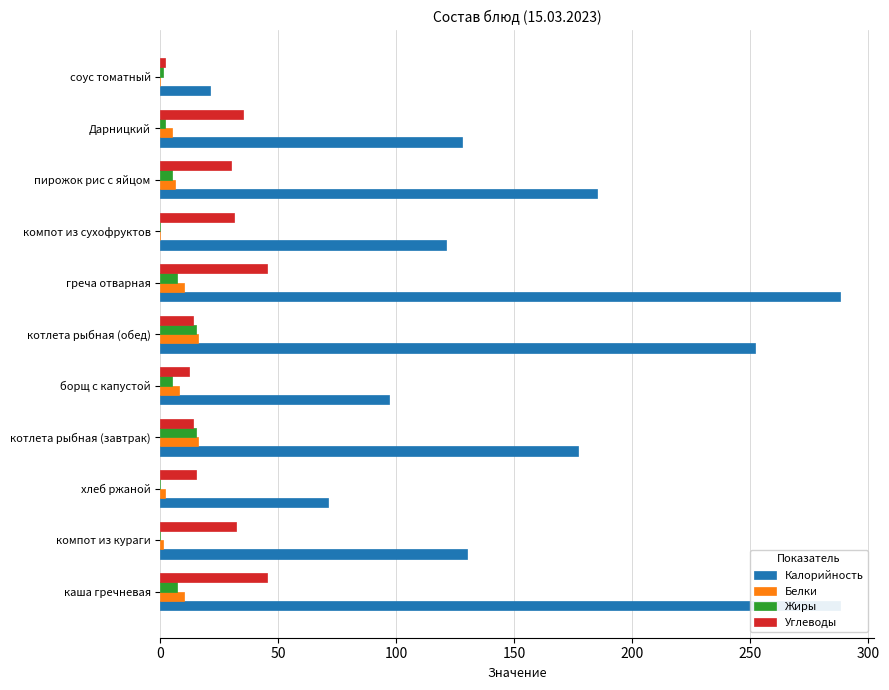

What is the label of the 9th bar from the right?

100